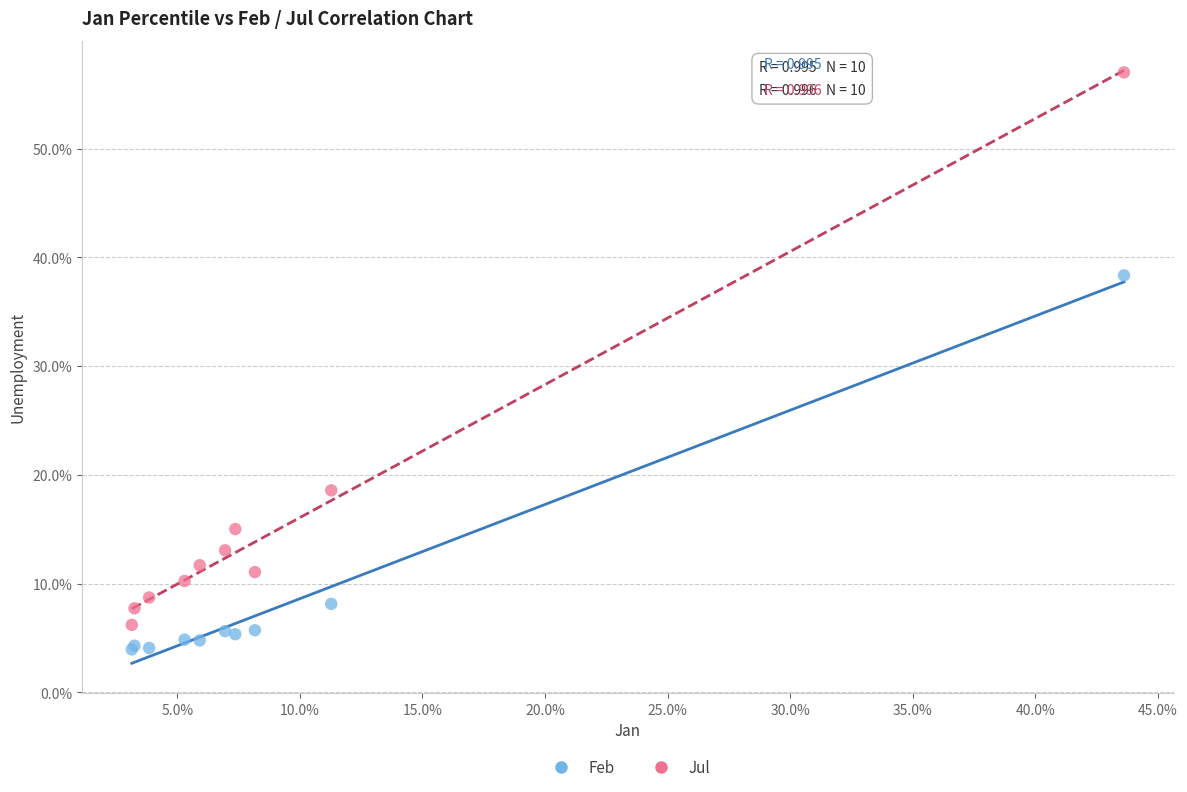

What are all the series names shown in the legend?

Feb, Jul